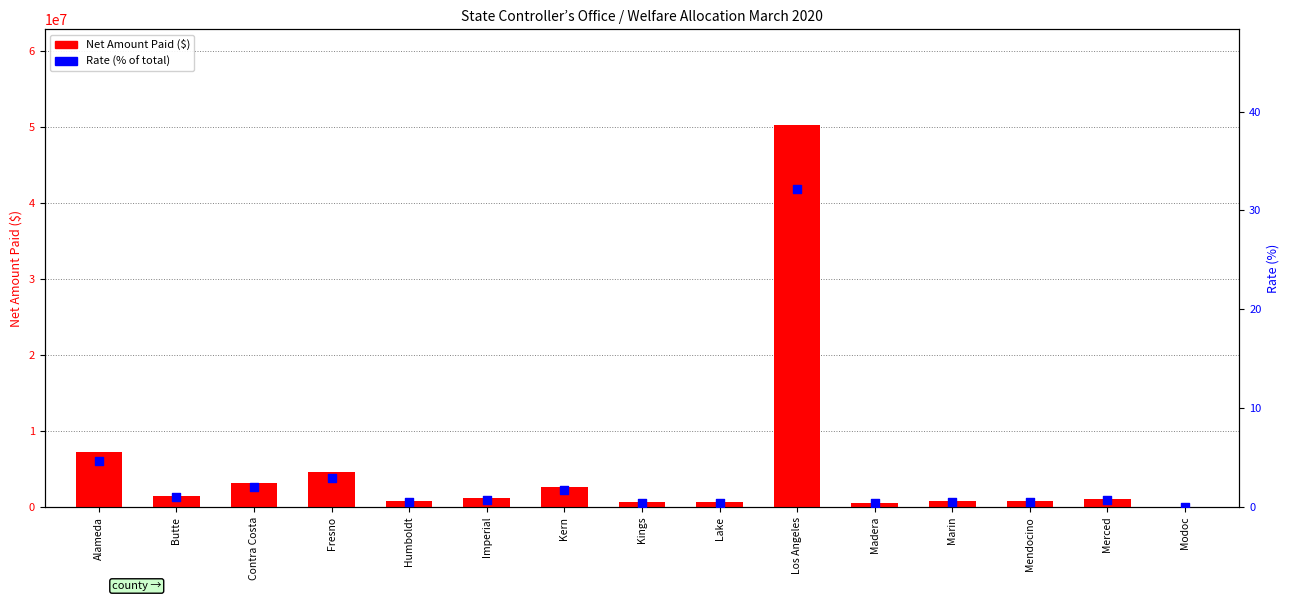

Is the value of Rate (%) at Butte greater than the value of Net Amount Paid at Marin?

No